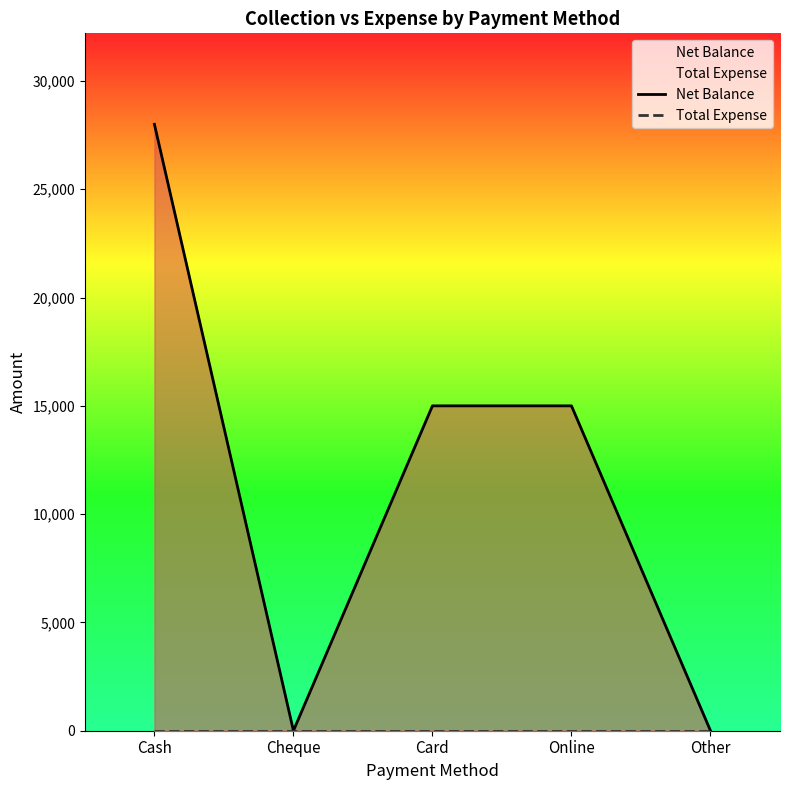

What is the difference between the second highest and second lowest values in the Net Balance series?

15000